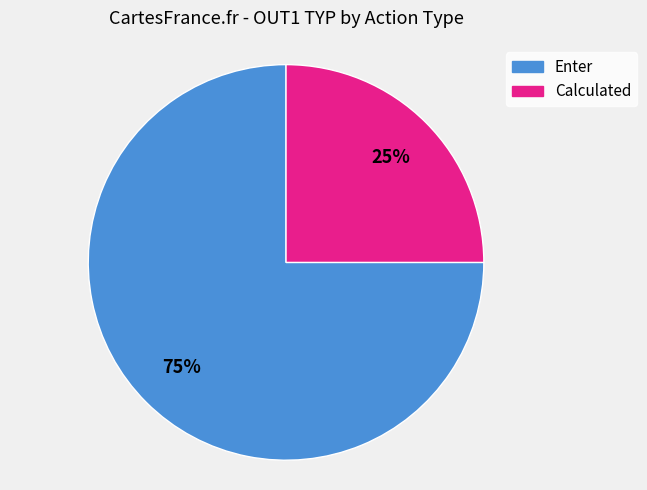

Is there any slice that represents more than half of the pie?

Yes